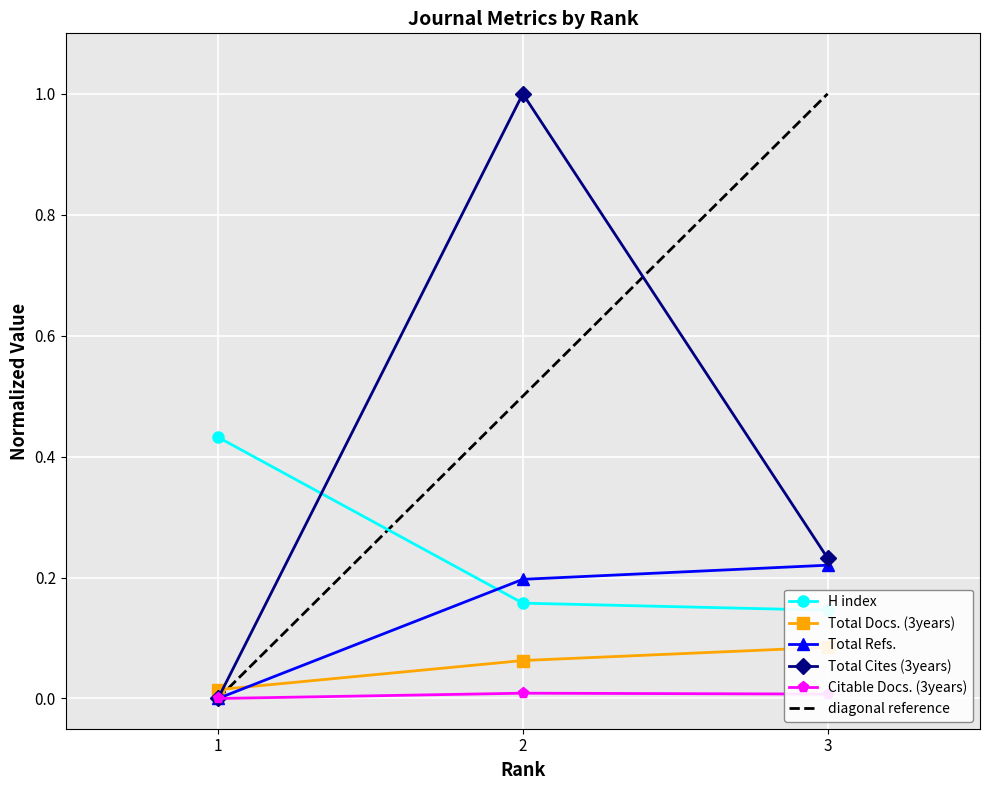

At which category is the sum across all series the highest?

2